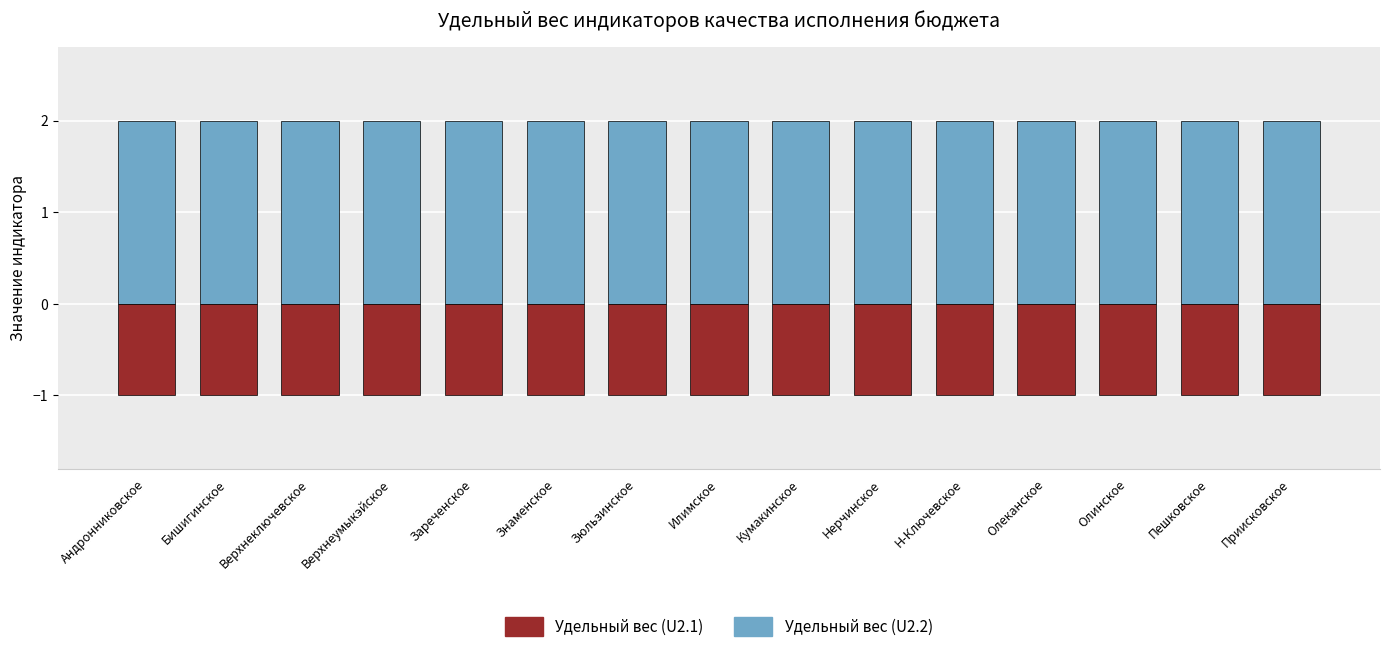

Reading left to right, what are all the values shown in this chart?

Удельный вес (U2.2): 2	2	2	2	2	2	2	2	2	2	2	2	2	2	2
Удельный вес (U2.1): -1	-1	-1	-1	-1	-1	-1	-1	-1	-1	-1	-1	-1	-1	-1